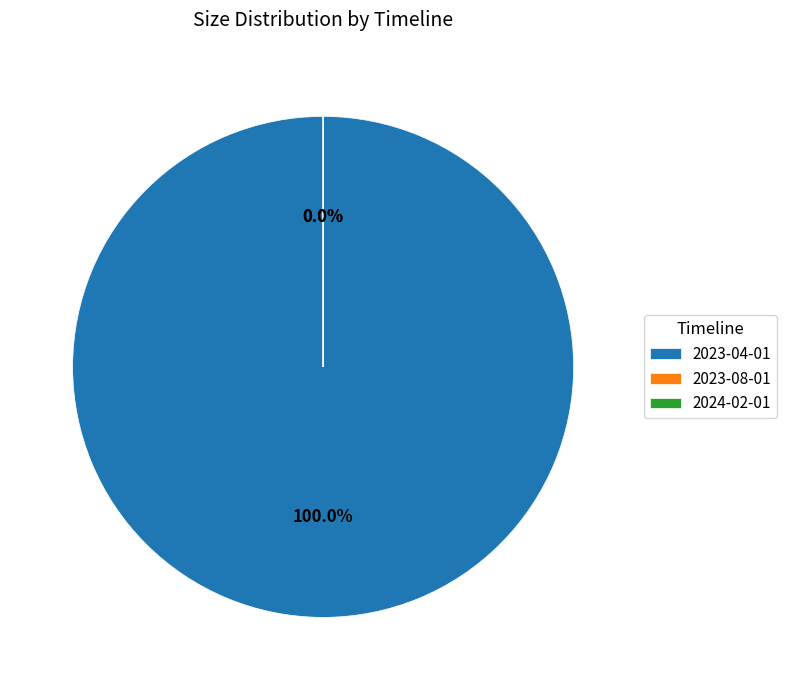

Which slice is the largest?

2023-04-01